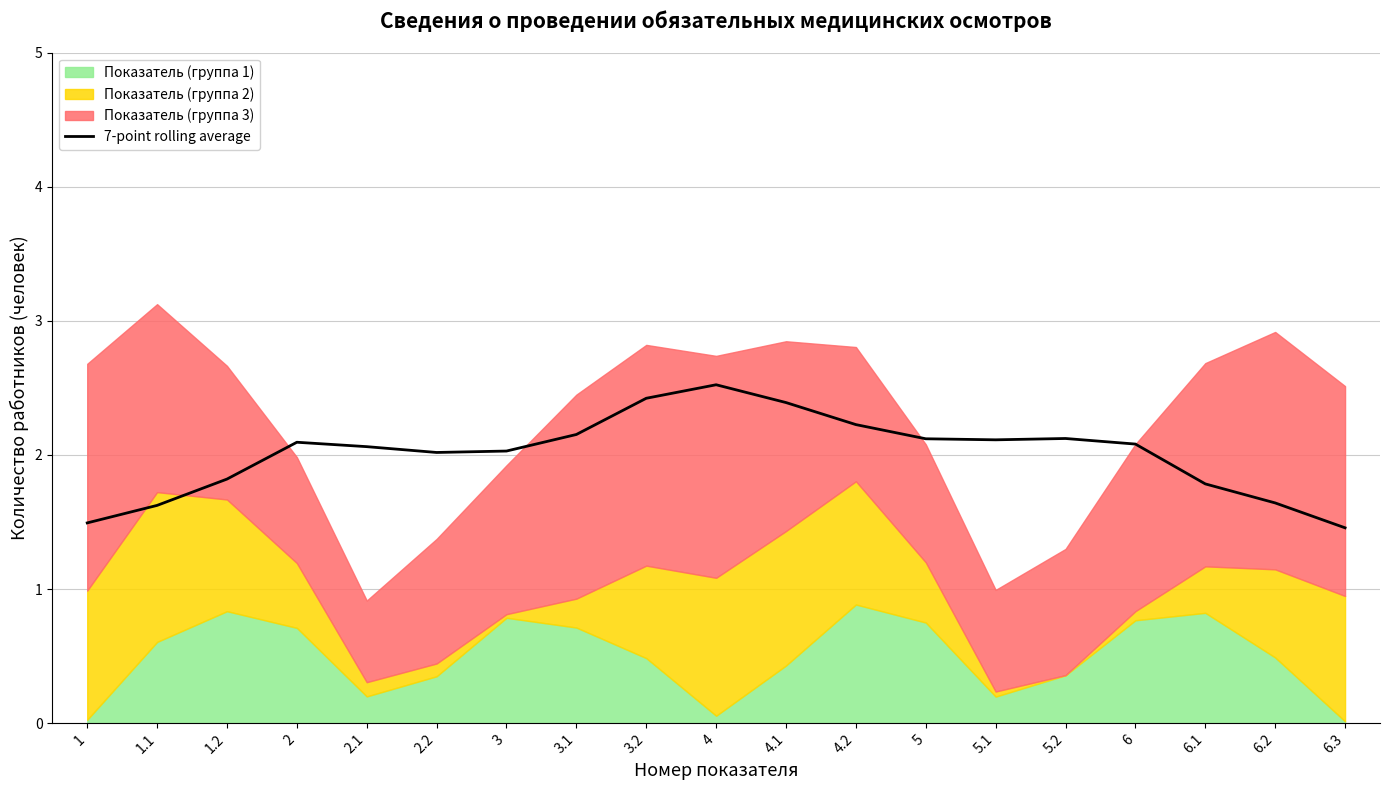

What position from the left is 1.2?

3